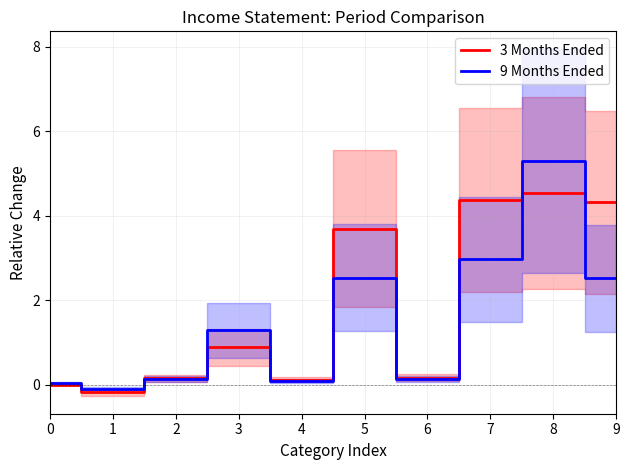

Reading left to right, what are all the values shown in this chart?

3 Months Ended: 0=0.0	1=-0.2	2=0.2	3=0.9	4=0.1	5=3.7	6=0.2	7=4.4	8=4.5	9=4.3
9 Months Ended: 0=0.0	1=-0.1	2=0.1	3=1.3	4=0.1	5=2.5	6=0.1	7=3.0	8=5.3	9=2.5